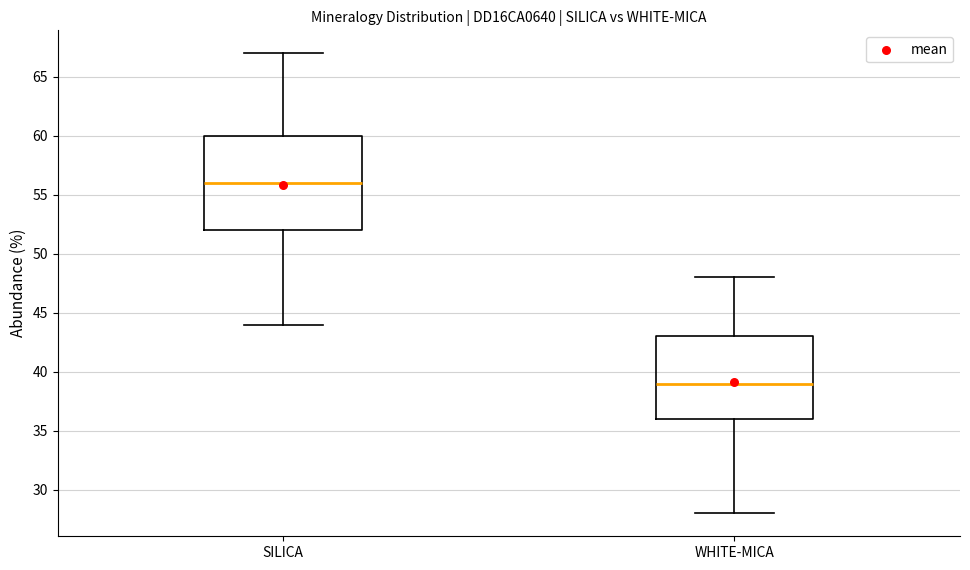

Reading left to right, read every box against the y-axis: the position of its median line, the range the box covers, and the ends of its whiskers. The values are not printed on the chart, so give them approximately, as read against the axis.

SILICA: median 56, box 52 to 60, whiskers 44 to 67
WHITE-MICA: median 39, box 36 to 43, whiskers 28 to 48